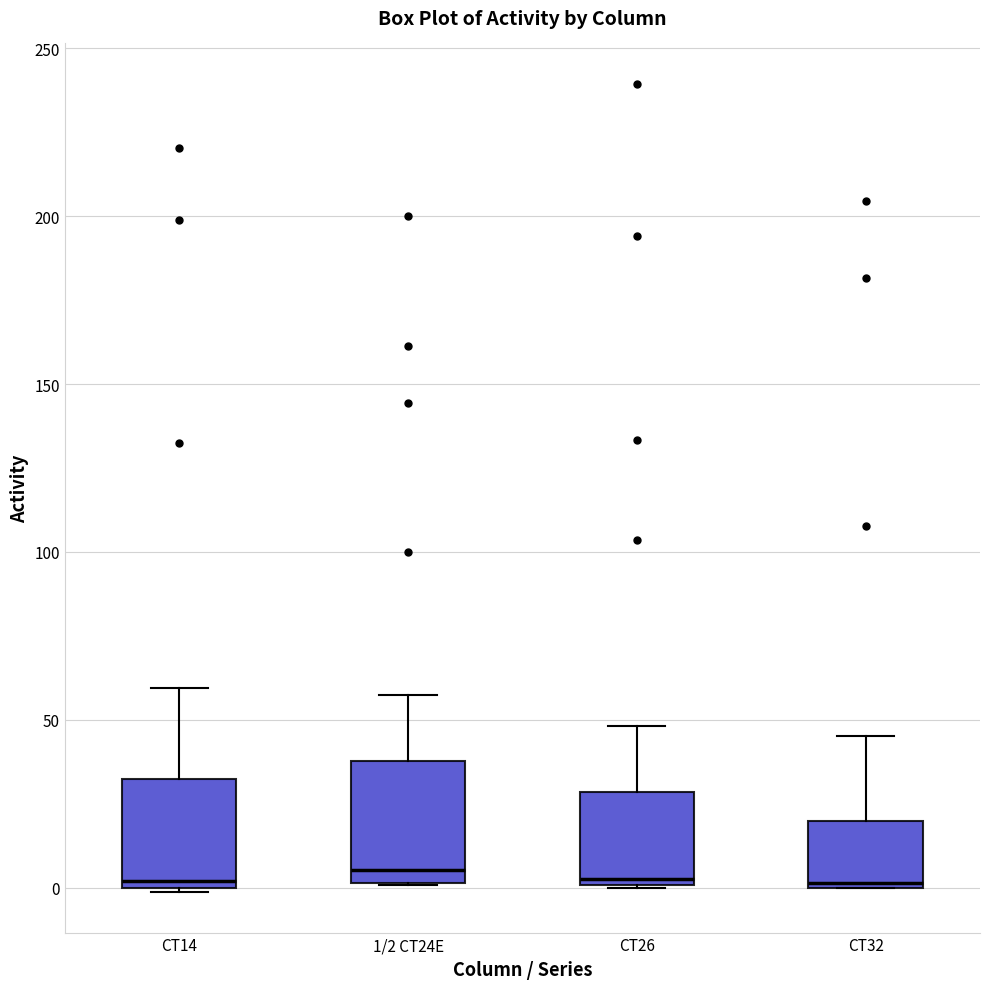

Reading left to right, transcribe this box plot: for each box, give where its median line is, the range the box spans, and where its two whiskers end, as read against the y-axis. The values are not printed on the chart, so give them approximately, as read against the axis.

CT14: median 0 (just above the box's lower edge), box 0 to 30, whiskers 0 to 60
1/2 CT24E: median 5, box 0 to 40, whiskers 0 to 55
CT26: median 5, box 0 to 30, whiskers 0 to 50
CT32: median 0 (just above the box's lower edge), box 0 to 20, whiskers 0 to 45